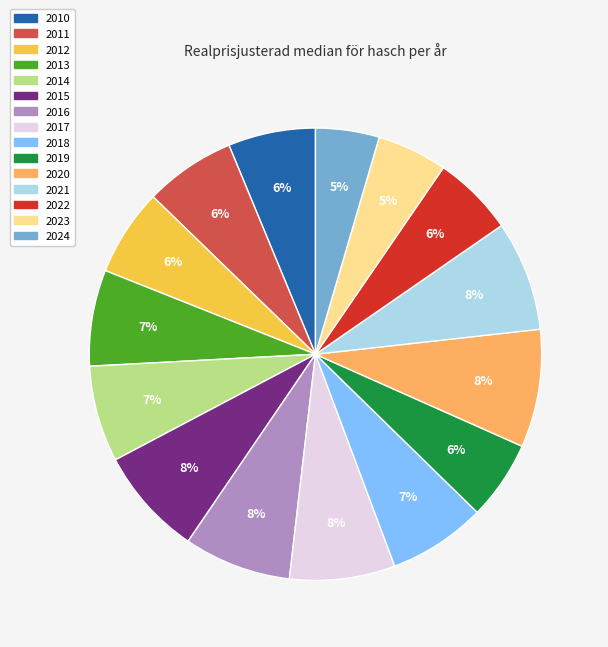

To the nearest percent, what is the average slice percentage?

7%